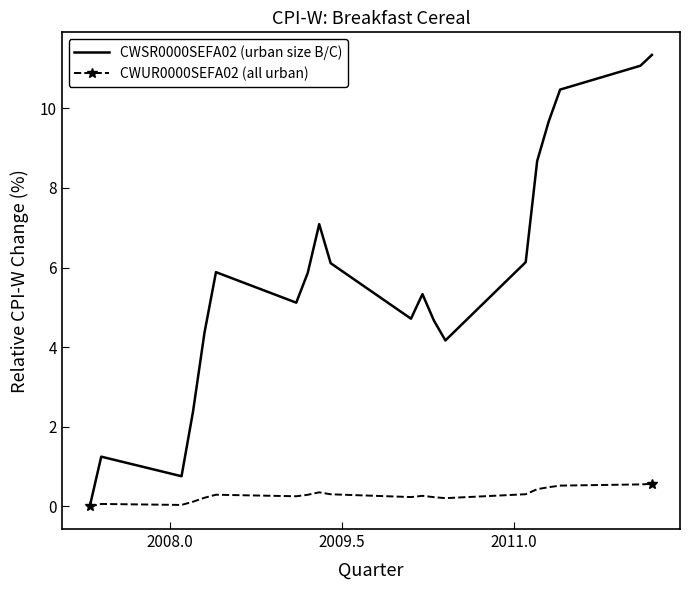

How many values in CWSR0000SEFA02 (urban size B/C) are above zero?

19